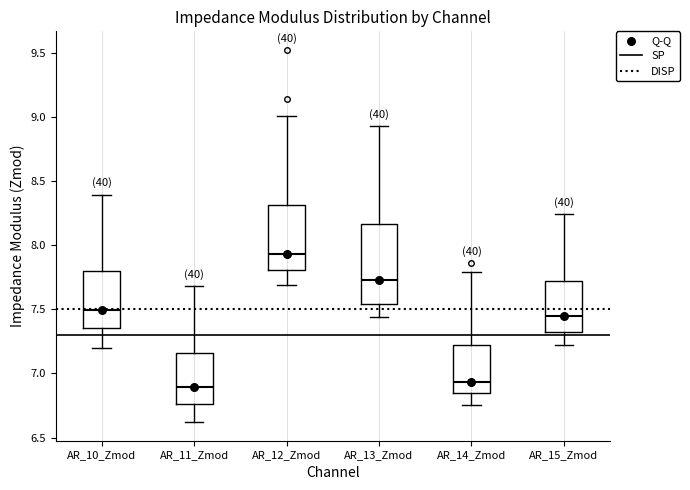

Reading left to right, transcribe this box plot: for each box, give where its median line is, the range the box spans, and where its two whiskers end, as read against the y-axis. The values are not printed on the chart, so give them approximately, as read against the axis.

AR_10_Zmod: median 7.50, box 7.35 to 7.80, whiskers 7.20 to 8.40
AR_11_Zmod: median 6.90, box 6.75 to 7.15, whiskers 6.60 to 7.70
AR_12_Zmod: median 7.95, box 7.80 to 8.30, whiskers 7.70 to 9.00
AR_13_Zmod: median 7.75, box 7.55 to 8.15, whiskers 7.45 to 8.95
AR_14_Zmod: median 6.95, box 6.85 to 7.20, whiskers 6.75 to 7.80
AR_15_Zmod: median 7.45, box 7.30 to 7.70, whiskers 7.20 to 8.25